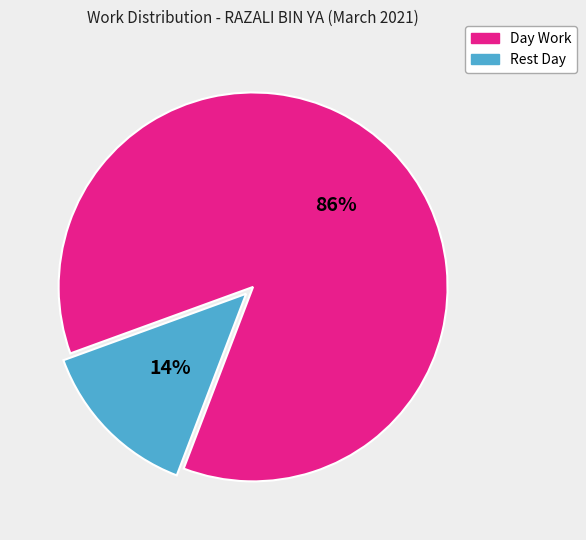

Which category has the smallest portion of the pie?

Rest Day